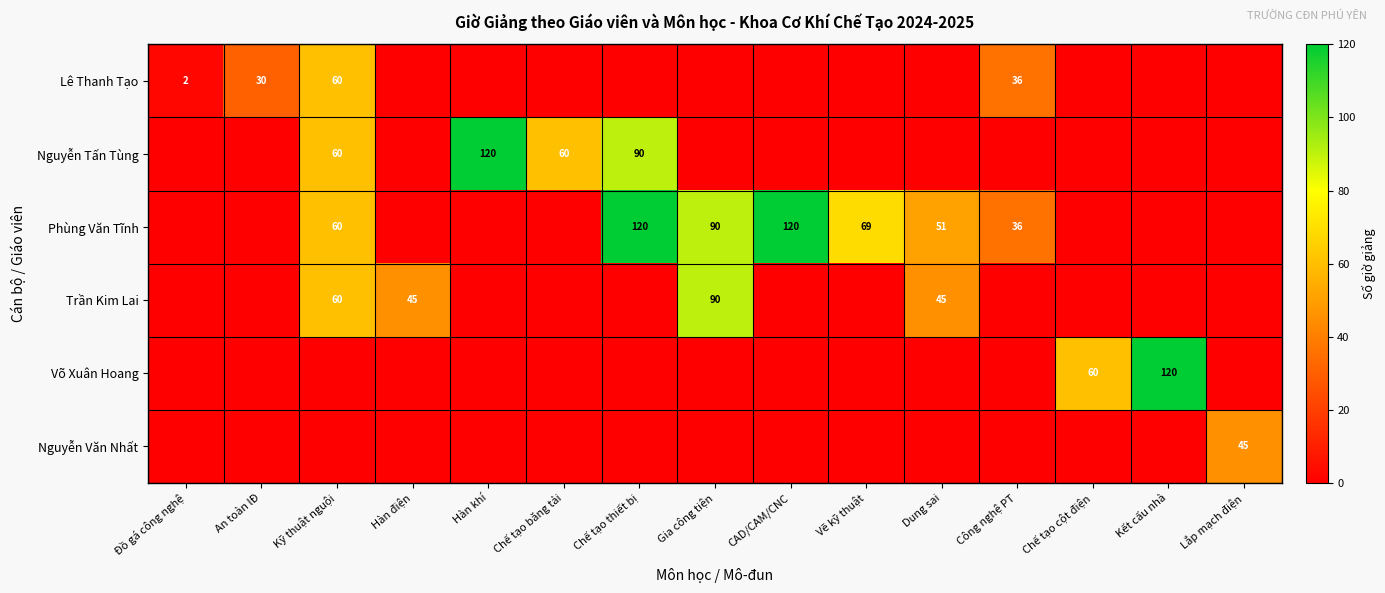

The Nguyễn Tấn Tùng series shows 89 at Chế tạo băng tải. True or false?

False